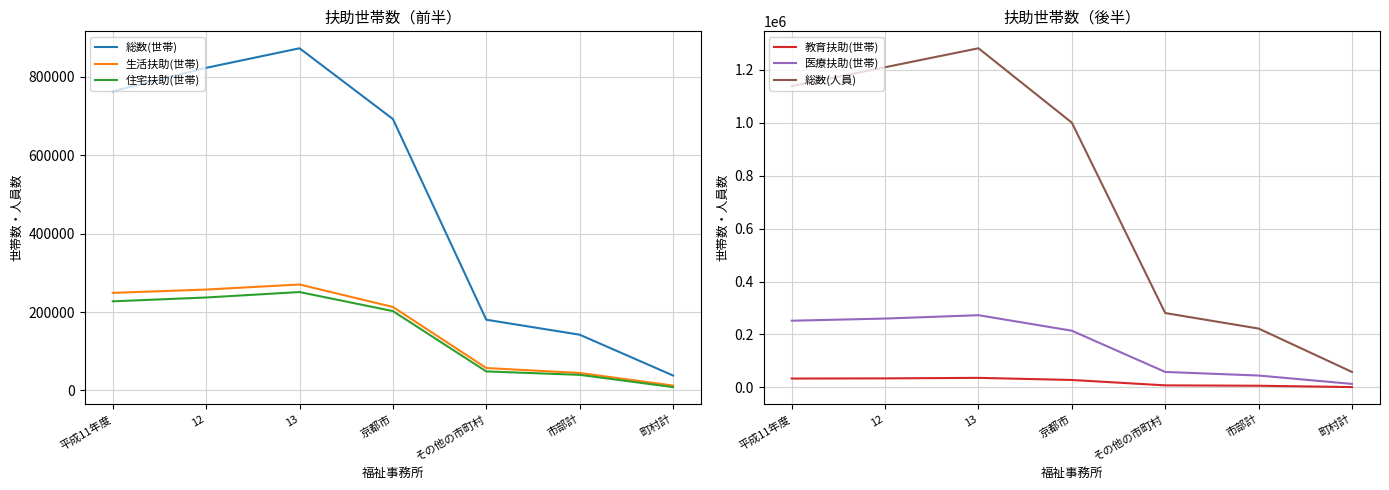

At which label does 医療扶助(世帯) reach its peak?

13